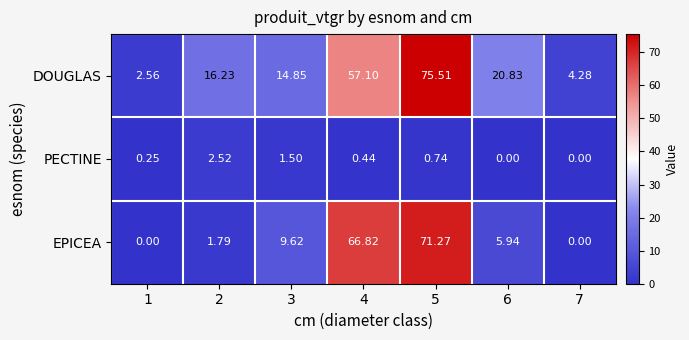

Which series has the widest spread of values?

DOUGLAS